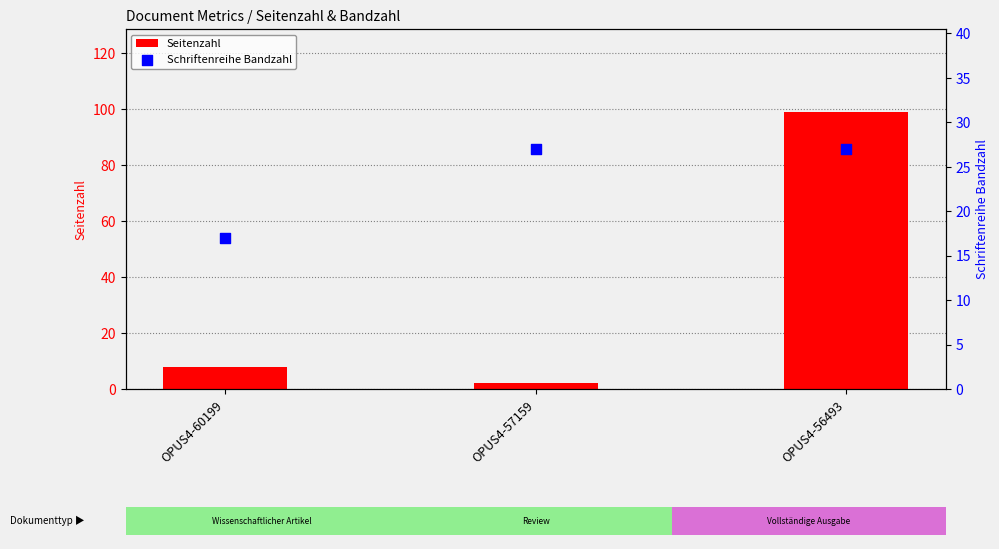

What are all the series names shown in the legend?

Seitenzahl, Schriftenreihe Bandzahl